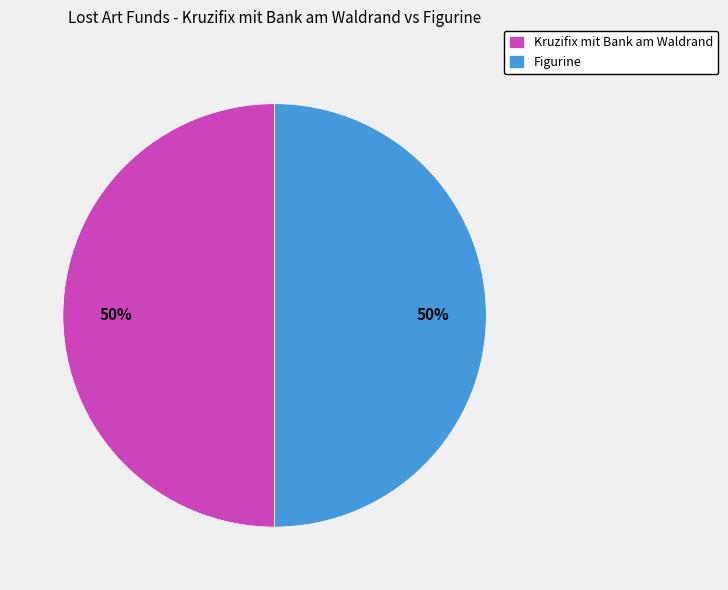

Is the sum of Figurine and Kruzifix mit Bank am Waldrand greater than half?

Yes